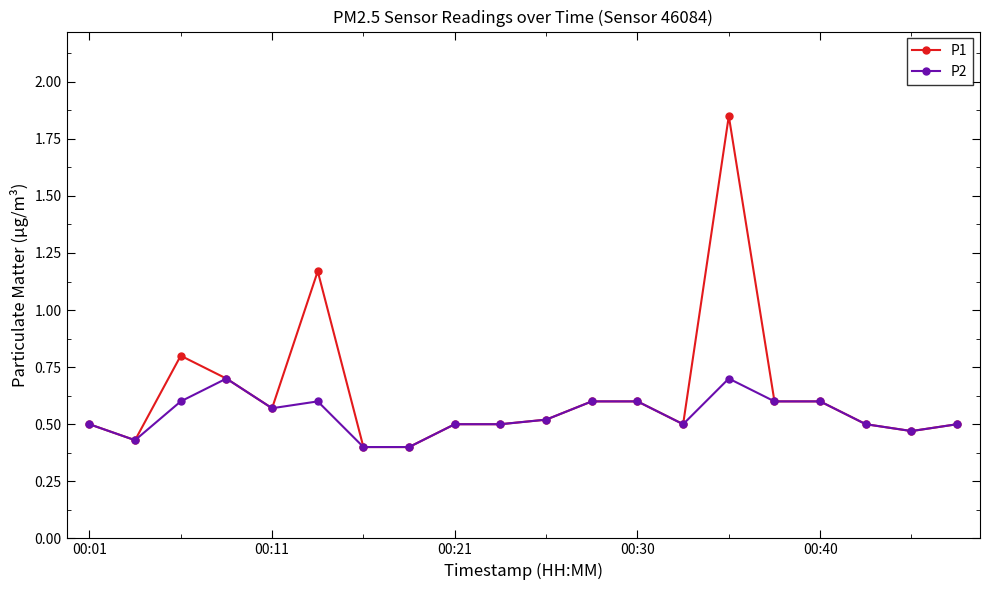

What is the sum of all P1 values?

12.7